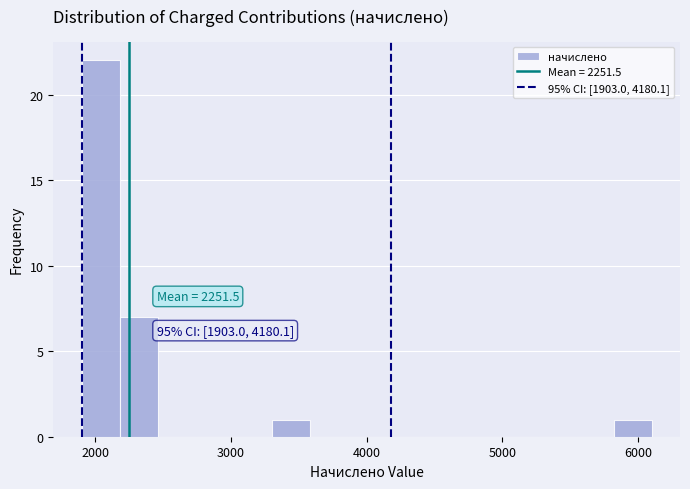

Around what value on the x-axis is the tallest bar? Give the approximate position of its centre, as read against the axis.

2000